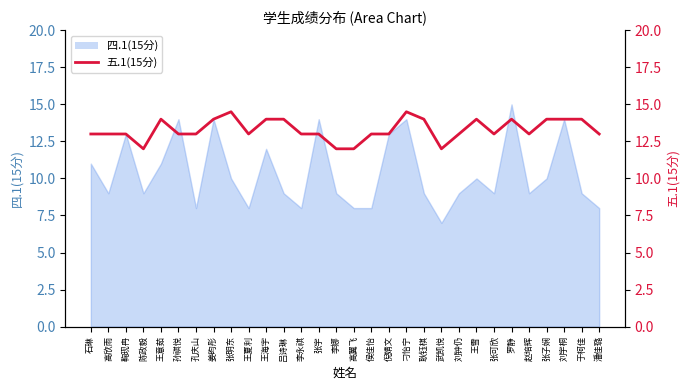

How many interior local peaks (higher than both neighbors) does the data have?

5